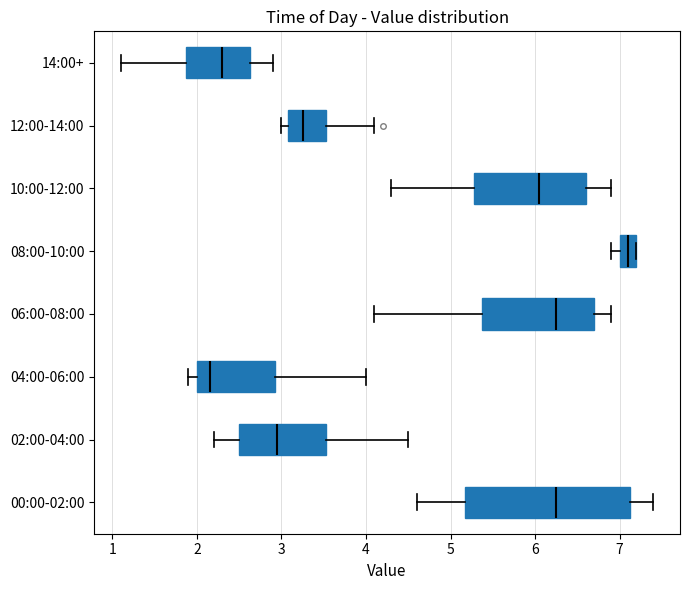

Which box's median line is the furthest to the right?

08:00-10:00